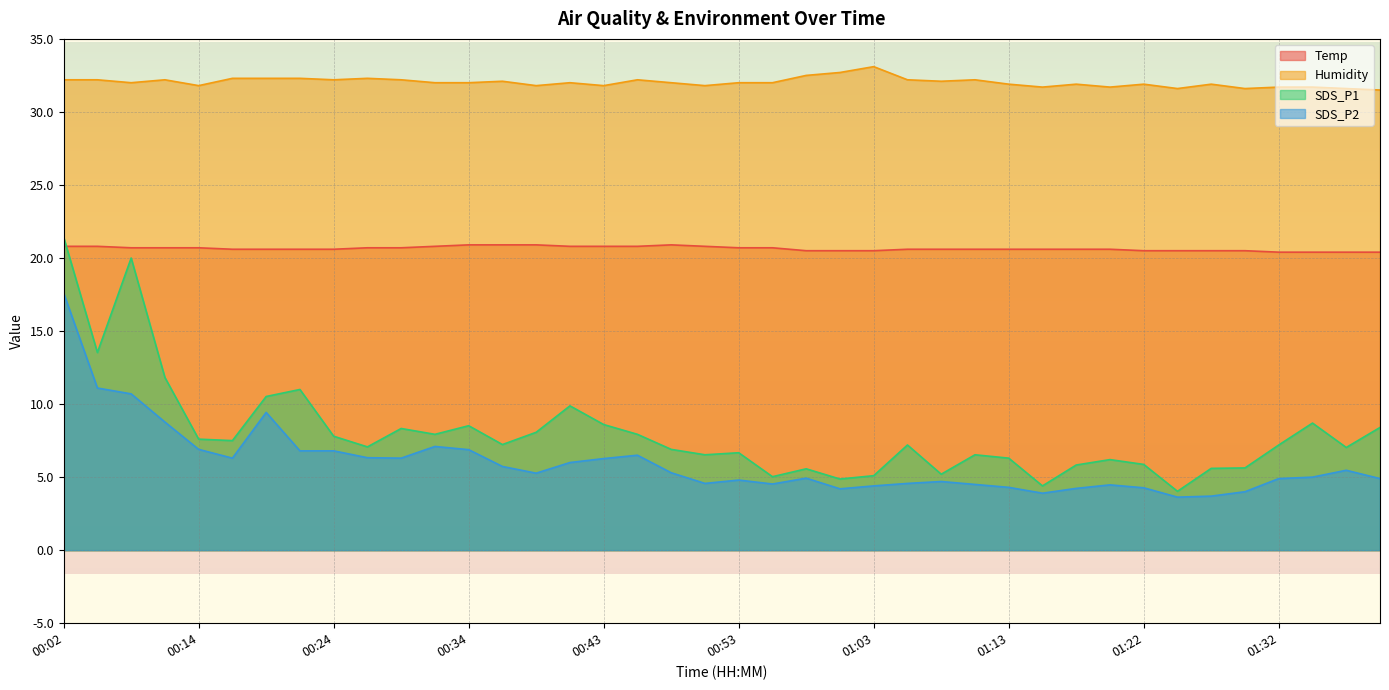

Reading left to right, what are all the values shown in this chart?

Temp: 20.8	20.8	20.7	20.7	20.7	20.6	20.6	20.6	20.6	20.7	20.7	20.8	20.9	20.9	20.9	20.8	20.8	20.8	20.9	20.8	20.7	20.7	20.5	20.5	20.5	20.6	20.6	20.6	20.6	20.6	20.6	20.6	20.5	20.5	20.5	20.5	20.4	20.4	20.4	20.4
Humidity: 32.2	32.2	32.0	32.2	31.8	32.3	32.3	32.3	32.2	32.3	32.2	32.0	32.0	32.1	31.8	32.0	31.8	32.2	32.0	31.8	32.0	32.0	32.5	32.7	33.1	32.2	32.1	32.2	31.9	31.7	31.9	31.7	31.9	31.6	31.9	31.6	31.7	31.7	31.6	31.5
SDS_P1: 21.4	13.5	20.0	11.8	7.6	7.5	10.5	11.0	7.8	7.1	8.3	7.9	8.5	7.2	8.1	9.9	8.6	7.9	6.9	6.5	6.7	5.0	5.6	4.9	5.1	7.2	5.2	6.5	6.3	4.4	5.8	6.2	5.9	4.0	5.6	5.6	7.2	8.7	7.0	8.4
SDS_P2: 17.6	11.1	10.7	8.8	6.9	6.3	9.4	6.8	6.8	6.3	6.3	7.1	6.9	5.7	5.3	6.0	6.3	6.5	5.3	4.6	4.8	4.5	4.9	4.2	4.4	4.6	4.7	4.5	4.3	3.9	4.2	4.5	4.3	3.6	3.7	4.0	4.9	5.0	5.5	4.9